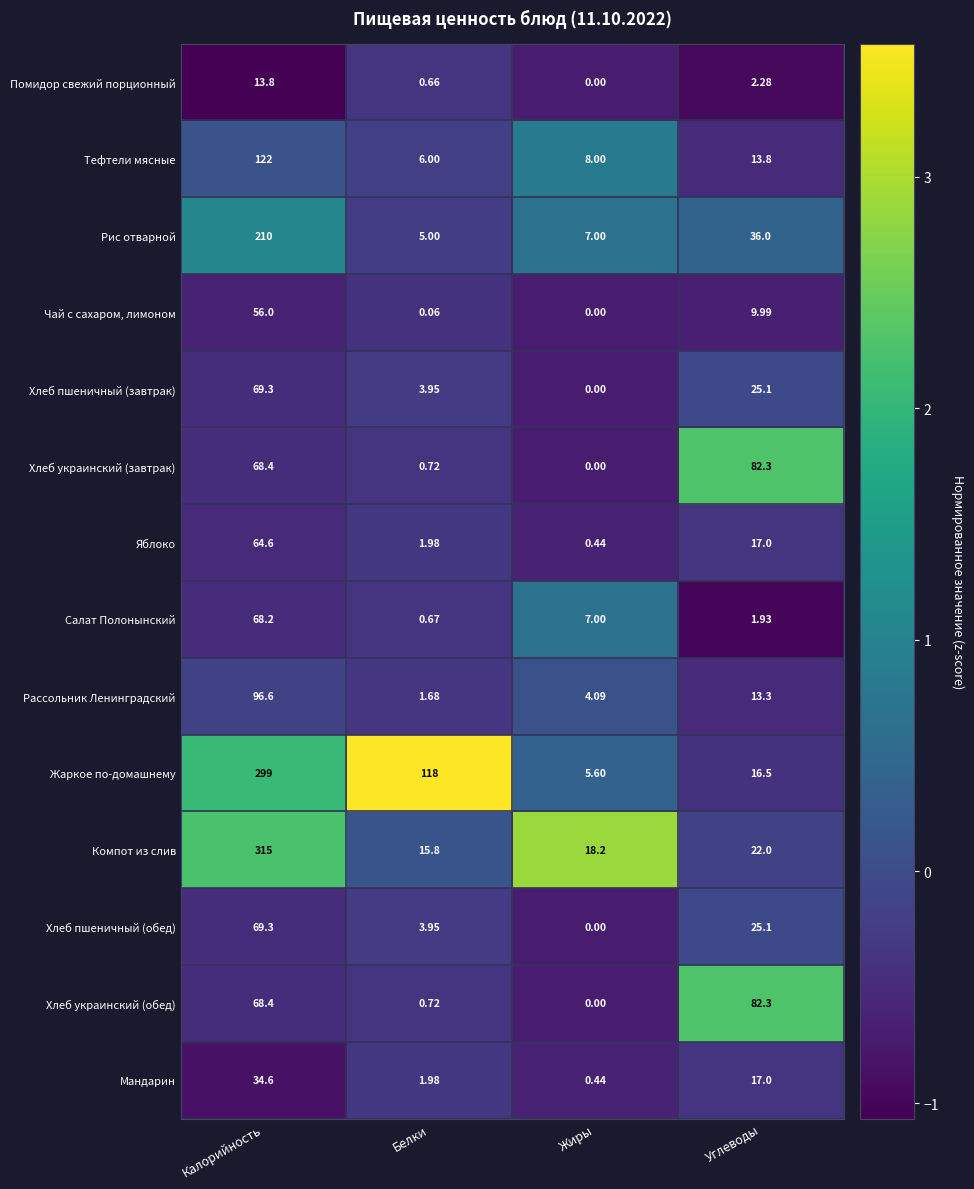

Which category has the highest value in the Помидор свежий порционный series?

Калорийность